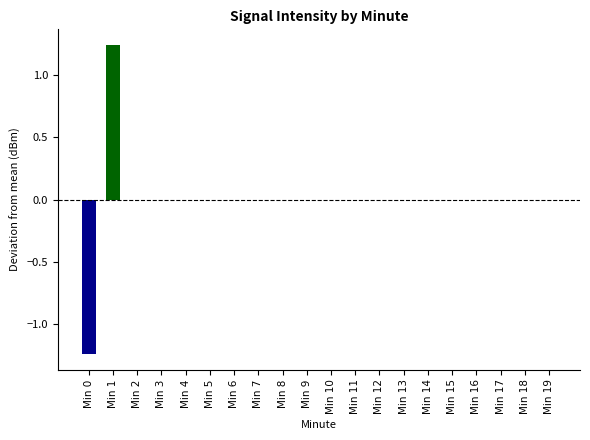

The chart shows a value of 1.5 at Min 19. True or false?

False